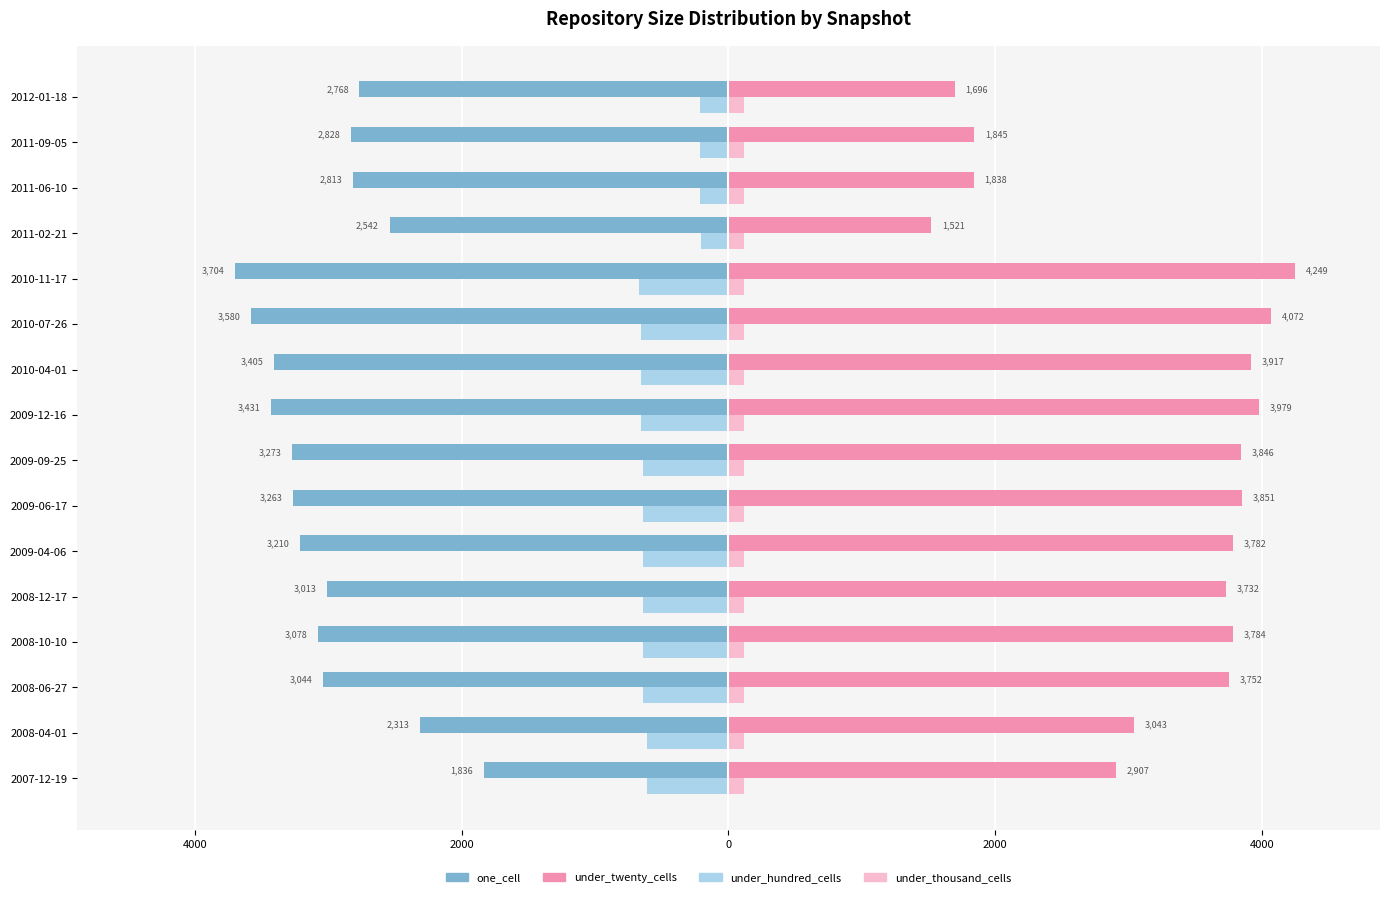

What are all the series names shown in the legend?

one_cell, under_twenty_cells, under_hundred_cells, under_thousand_cells